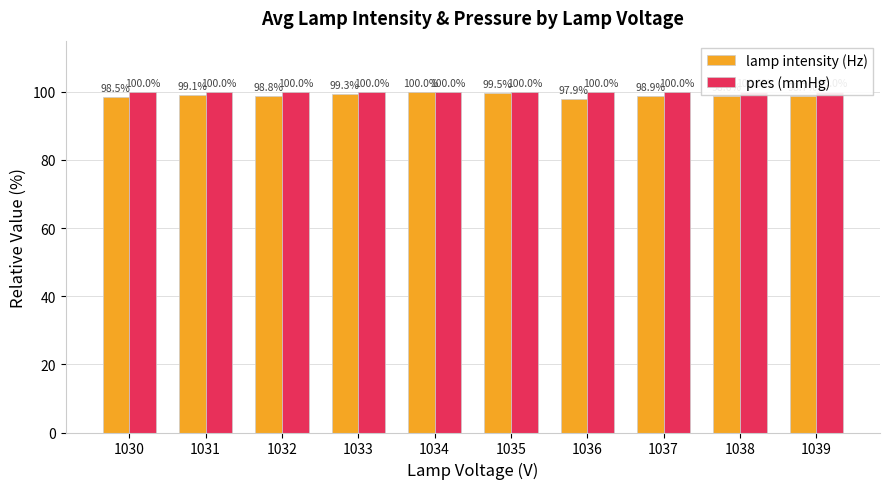

What is the difference between the highest and lowest values at 1032?

1.2